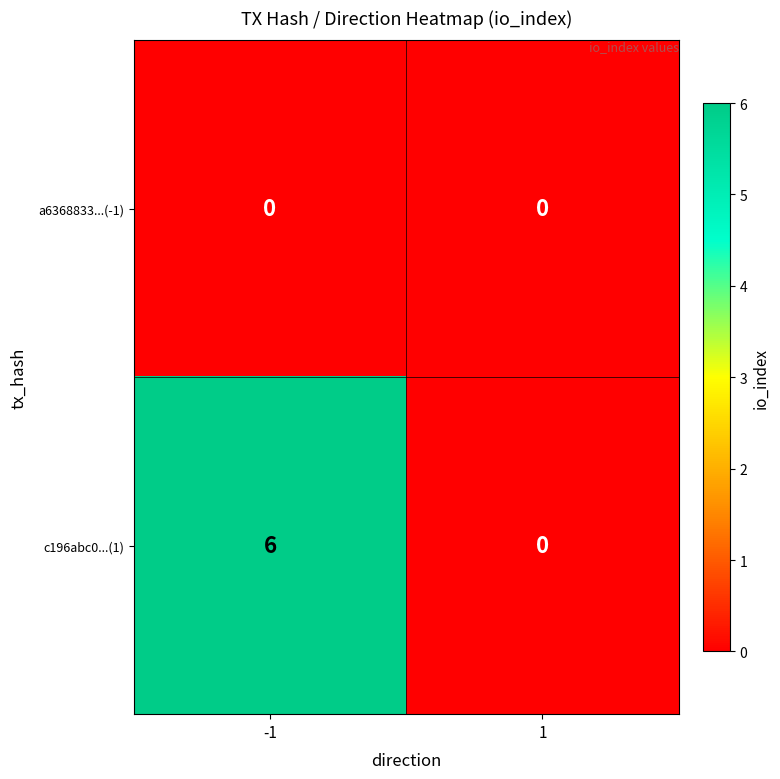

Reading right to left, transcribe all the data shown in this chart.

a6368833...(-1): 0	0
c196abc0...(1): 0	6